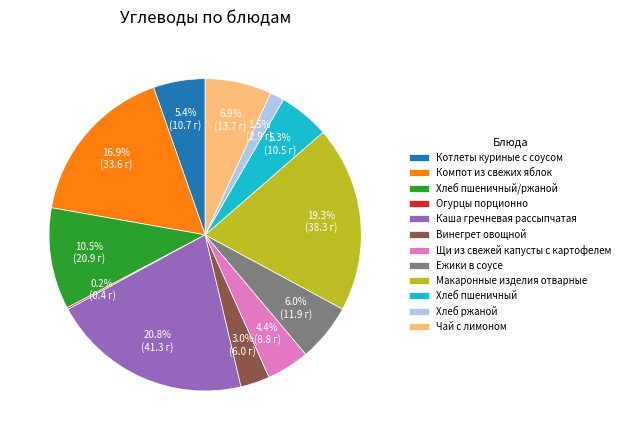

What is the ratio of the value at Чай с лимоном to the value at Хлеб пшеничный/ржаной?

0.7